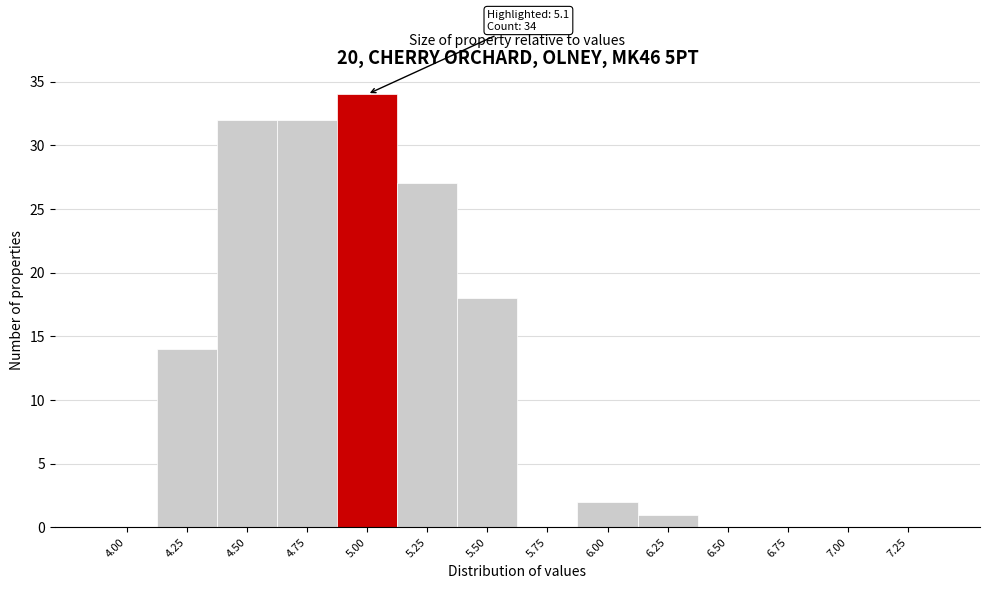

Reading right to left, list all the values displayed in this chart.

7.25=0	7.00=0	6.75=0	6.50=0	6.25=1	6.00=2	5.75=0	5.50=18	5.25=27	5.00=34	4.75=32	4.50=32	4.25=14	4.00=0